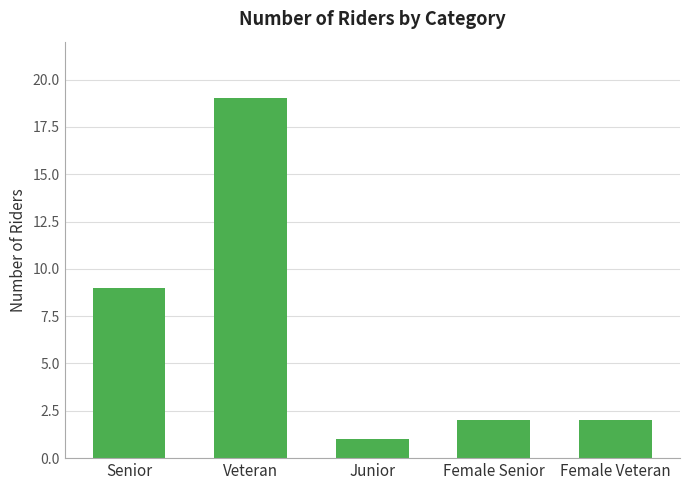

What is the value of the 5th bar from the left?

2